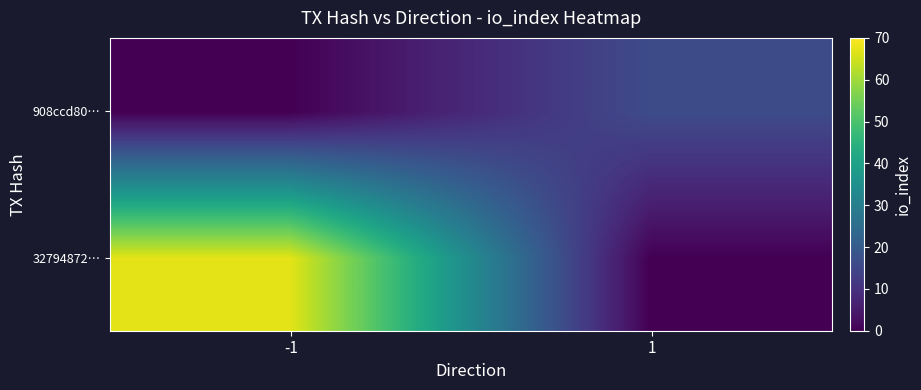

Which label corresponds to the smallest value in the chart?

1